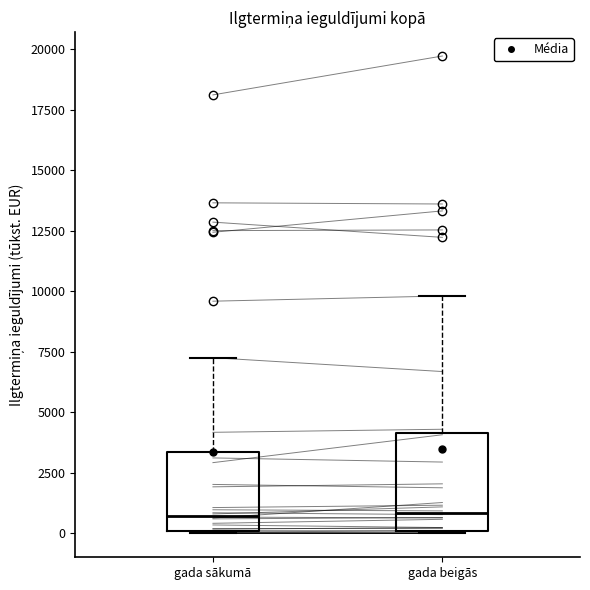

Reading left to right, transcribe this box plot: for each box, give where its median line is, the range the box spans, and where its two whiskers end, as read against the y-axis. The values are not printed on the chart, so give them approximately, as read against the axis.

gada sākumā: median 500, box 0 to 3500, whiskers 0 to 7500
gada beigās: median 1000, box 0 to 4000, whiskers 0 to 10000